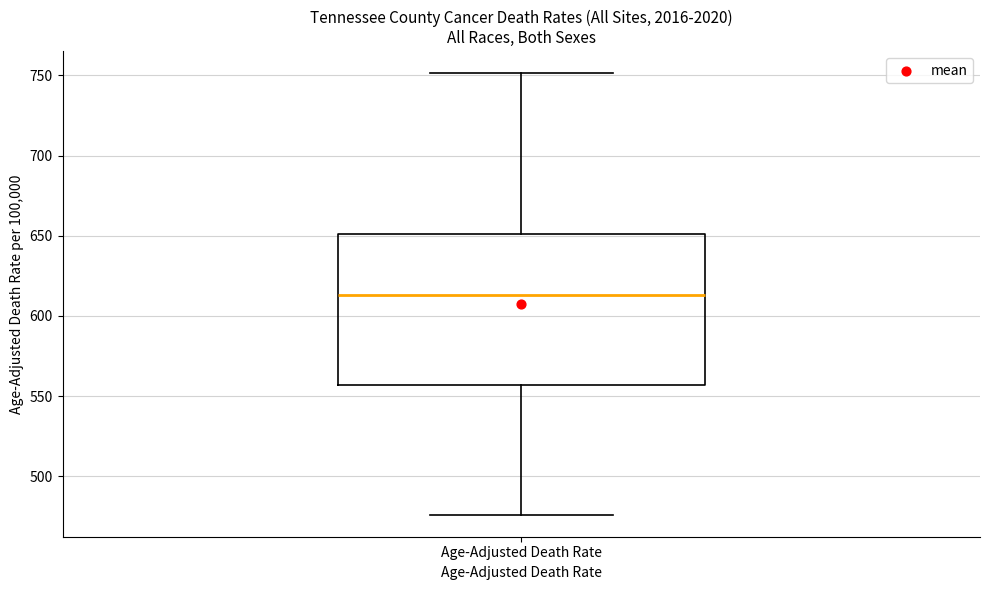

Read this box plot against the y-axis: the position of the median line, the range covered by the box, and the ends of both whiskers. The values are not printed on the chart, so give them approximately, as read against the axis.

median 615, box 555 to 650, whiskers 475 to 750